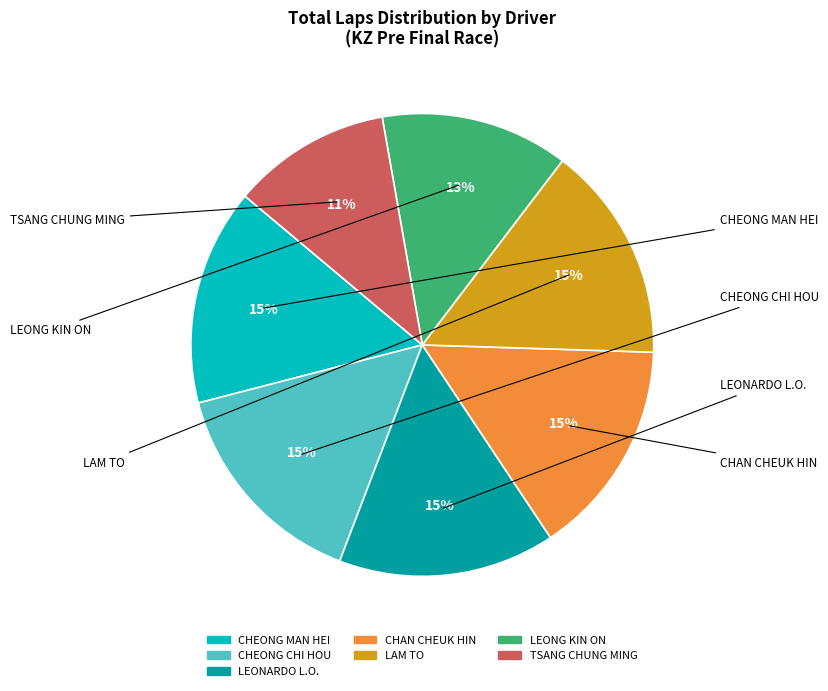

True or false: CHEONG CHI HOU accounts for 10% of the total.

False